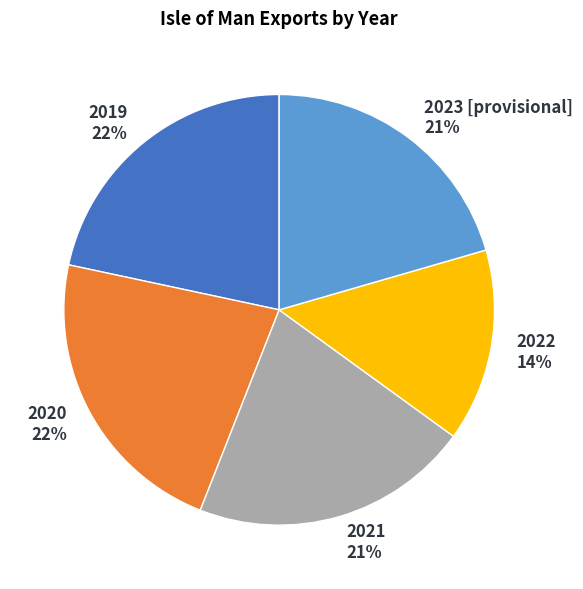

The 2021 slice represents 21% of the pie. True or false?

True